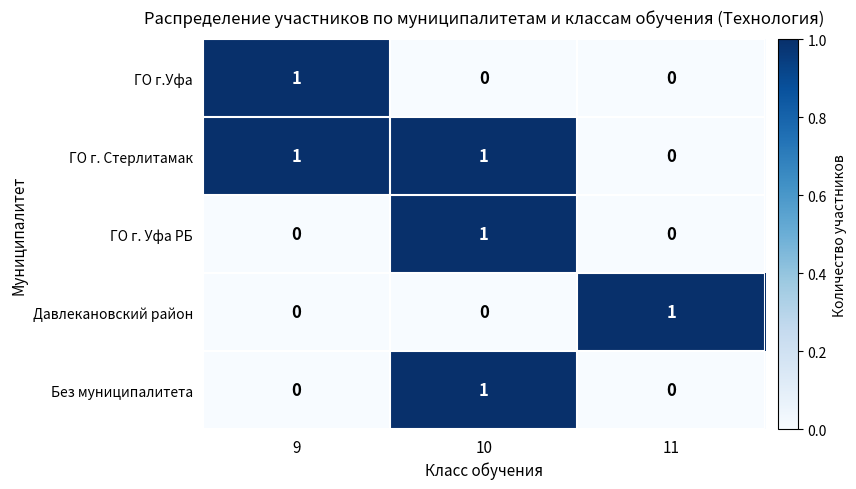

The value of ГО г.Уфа at 10 is -1. True or false?

False